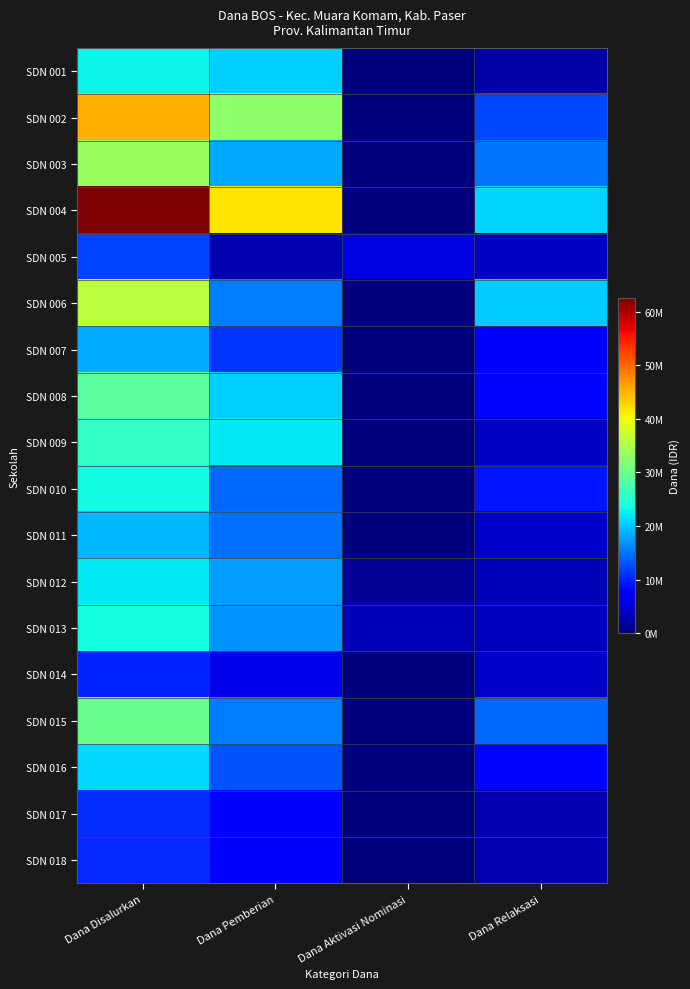

List the series in order of their peak value, lowest first.

SDN 014, SDN 018, SDN 017, SDN 005, SDN 007, SDN 011, SDN 016, SDN 012, SDN 001, SDN 010, SDN 013, SDN 009, SDN 008, SDN 015, SDN 003, SDN 006, SDN 002, SDN 004